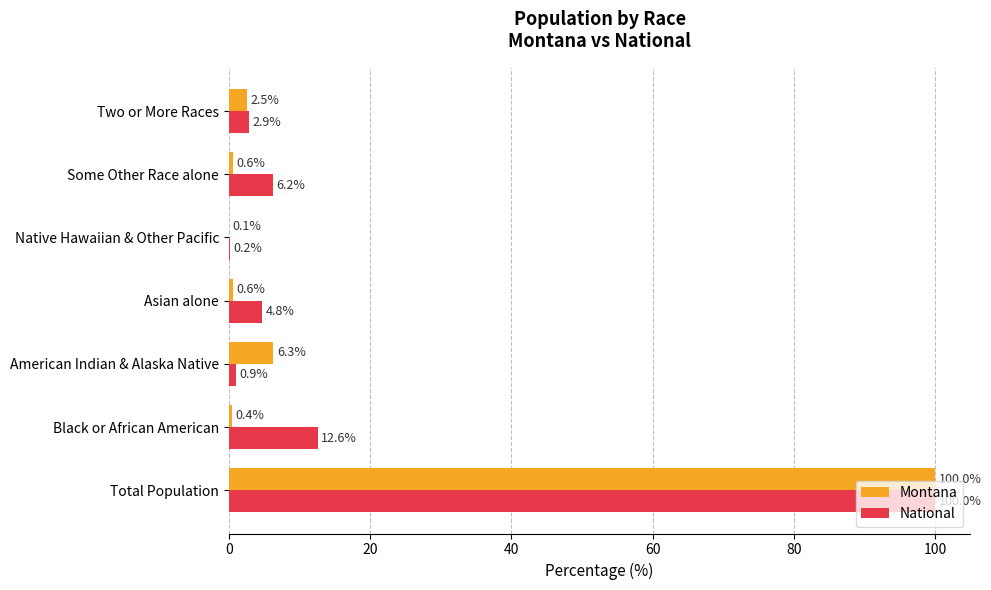

At which label is National closest to 50?

Black or African American